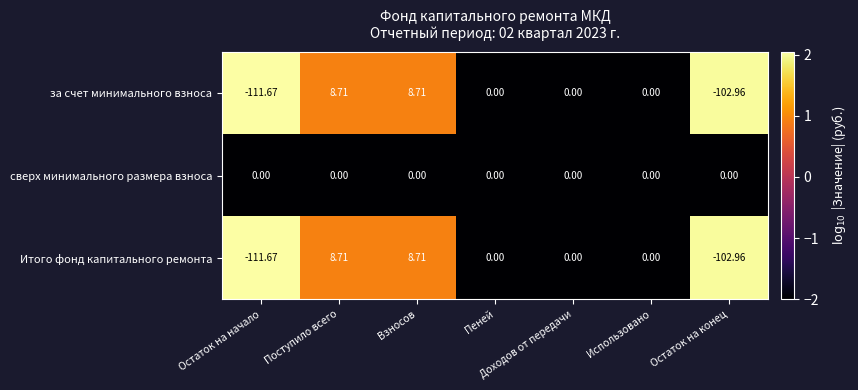

Which series has the largest total across all categories?

сверх минимального размера взноса